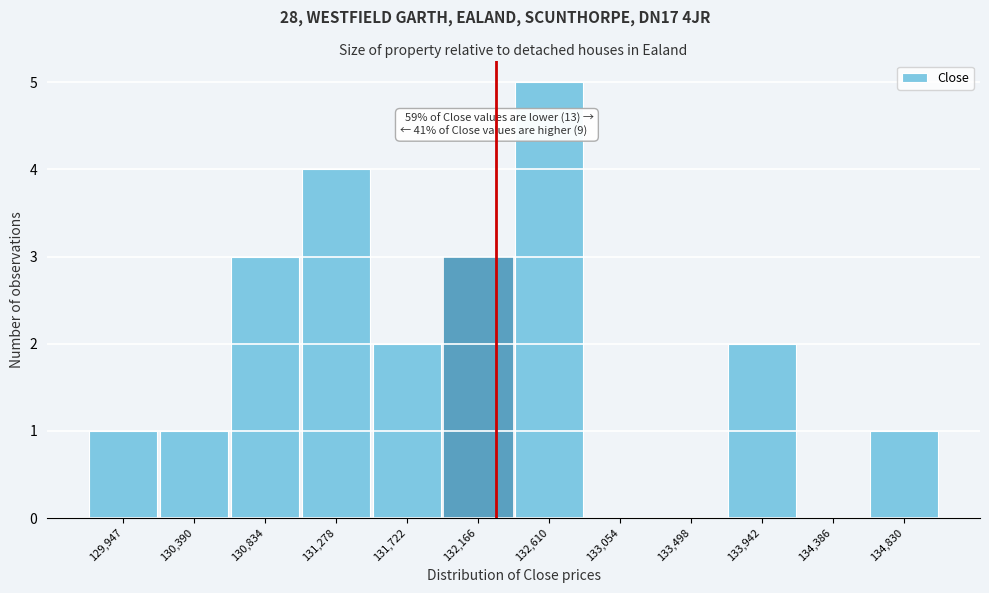

Reading left to right, extract all data points from this chart.

129,947=1	130,390=1	130,834=3	131,278=4	131,722=2	132,166=3	132,610=5	133,054=0	133,498=0	133,942=2	134,386=0	134,830=1